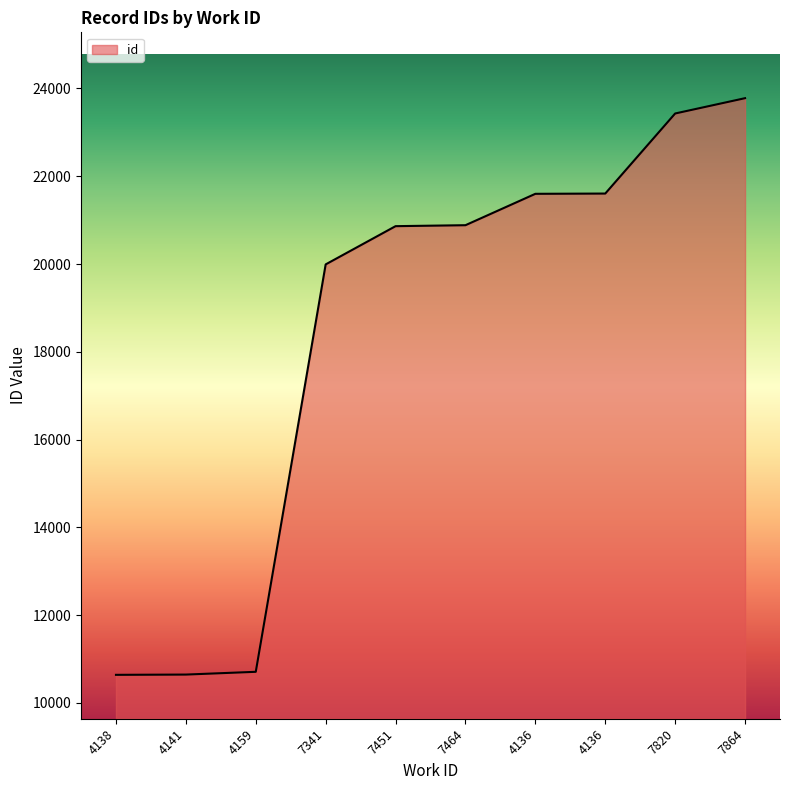

Does the chart display data point markers on the line(s)?

No